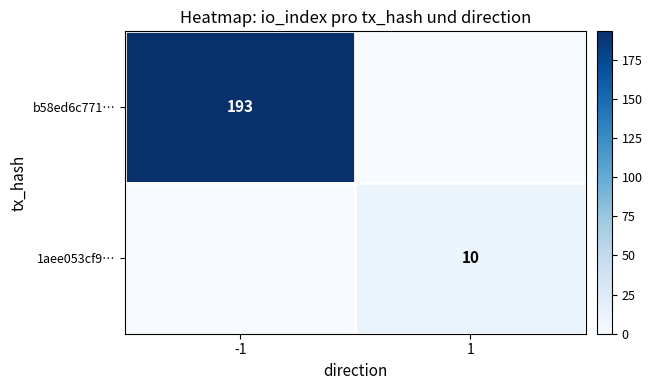

At how many categories does at least one series exceed 160?

1